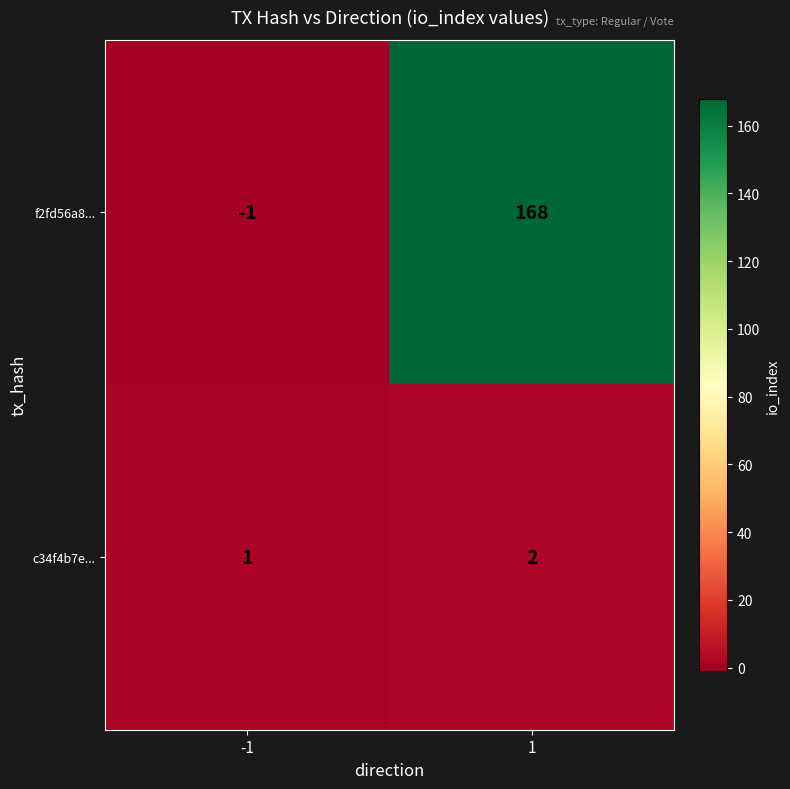

What is the sum of all f2fd56a8... values?

167